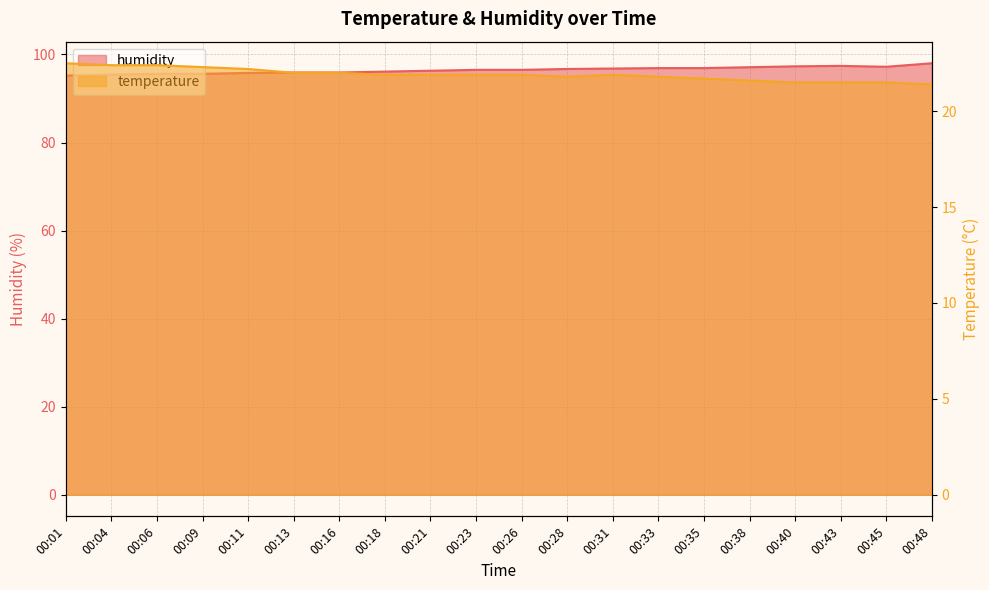

Rank the categories by humidity value from lowest to highest.

00:01, 00:04, 00:06, 00:09, 00:11, 00:13, 00:16, 00:18, 00:21, 00:23, 00:26, 00:28, 00:31, 00:33, 00:35, 00:38, 00:45, 00:40, 00:43, 00:48